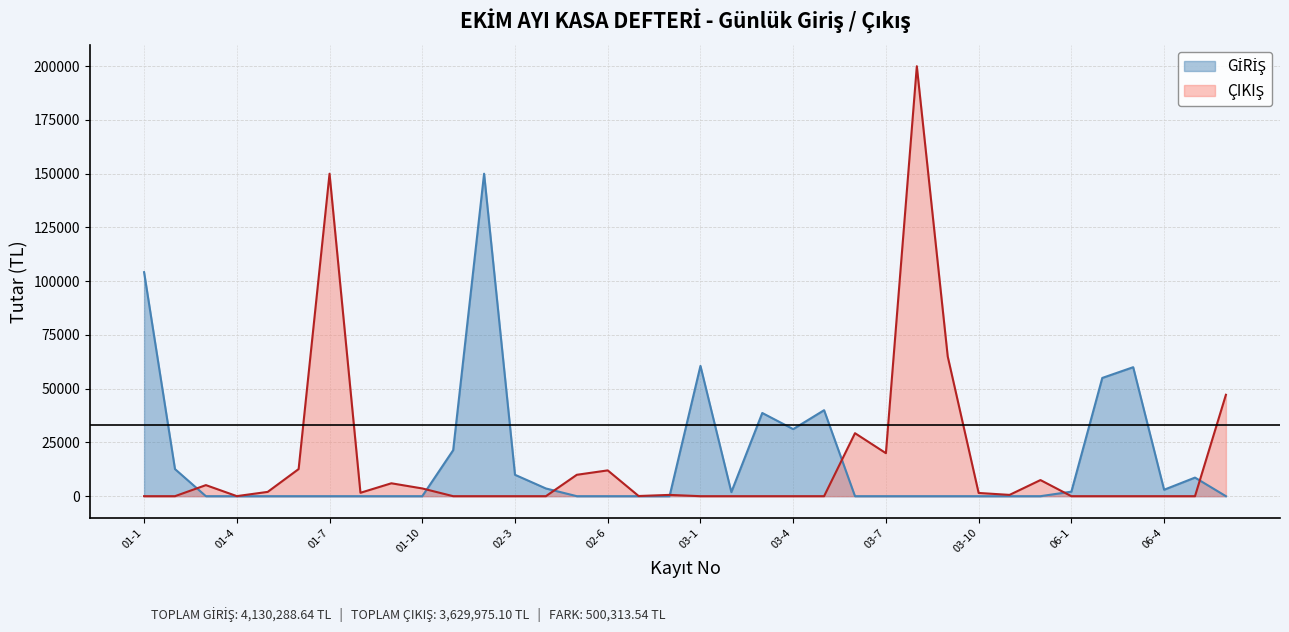

Is it true that GİRİŞ equals 104200.0 at 01-1?

True